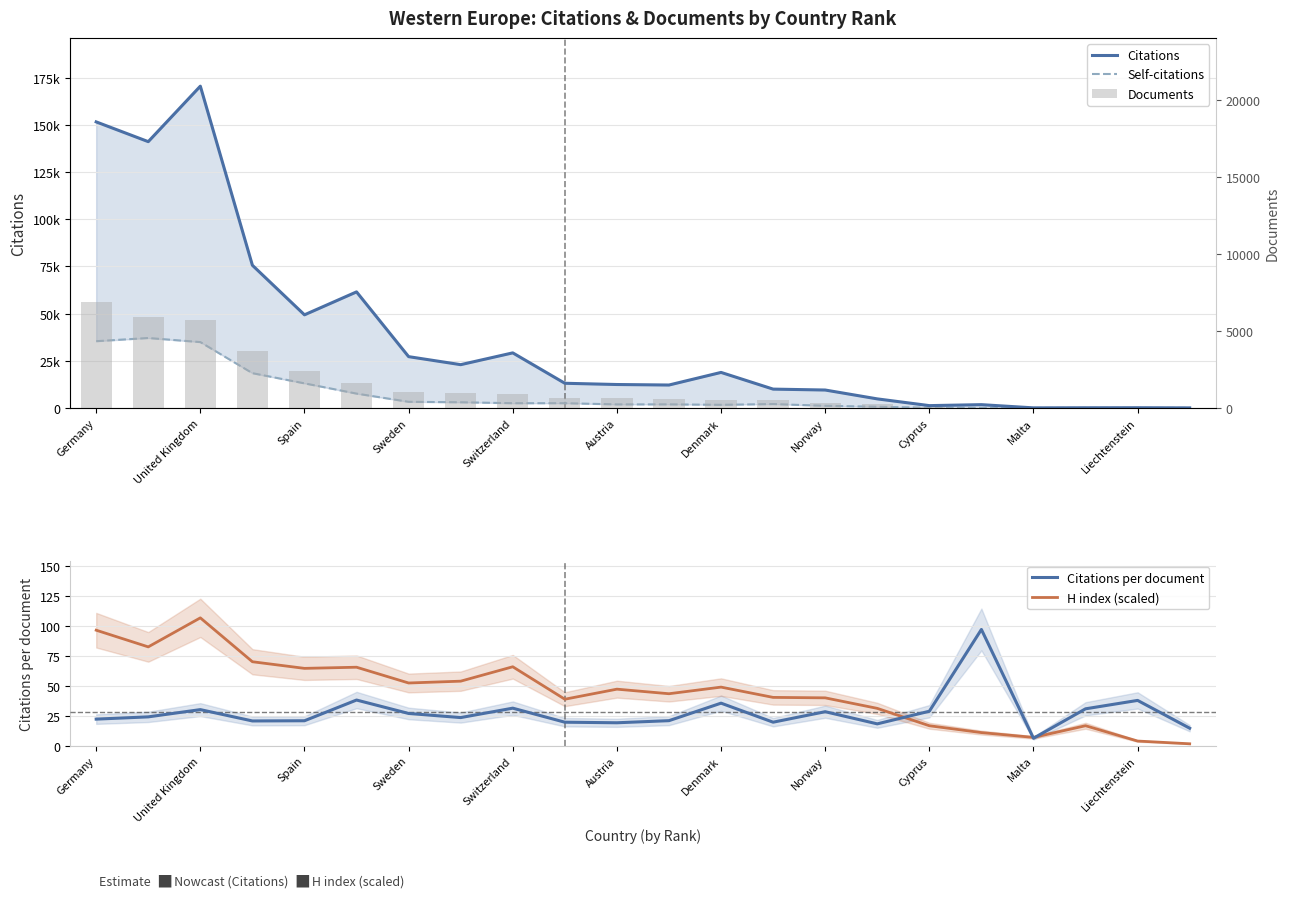

Reading left to right, transcribe all the data shown in this chart.

Citations: 151544.0	141079.0	170475.0	75578.0	49329.0	61486.0	27176.0	22930.0	29178.0	13071.0	12415.0	12143.0	18824.0	9977.0	9496.0	4804.0	1232.0	1742.0	43.0	92.0	113.0	29.0
Self-citations: 35366.0	37053.0	34889.0	18427.0	13030.0	7598.0	3252.0	3004.0	2517.0	2514.0	1878.0	1893.0	1662.0	2056.0	1136.0	632.0	107.0	40.0	2.0	2.0	0.0	15.0
Citations per document: 22.1	24.0	30.0	20.6	20.7	38.0	26.8	23.4	31.2	19.5	19.0	20.8	35.4	19.5	28.3	18.1	28.6	96.8	6.1	30.7	37.7	14.5
H index (scaled): 96.2	82.3	106.5	69.9	64.4	65.3	52.2	53.7	65.7	38.7	47.0	43.2	48.8	40.2	39.8	31.0	16.6	10.9	6.9	16.6	3.8	1.5
Documents: 6864.0	5887.0	5682.0	3678.0	2381.0	1619.0	1014.0	981.0	935.0	670.0	652.0	584.0	532.0	511.0	336.0	265.0	43.0	18.0	7.0	3.0	3.0	2.0